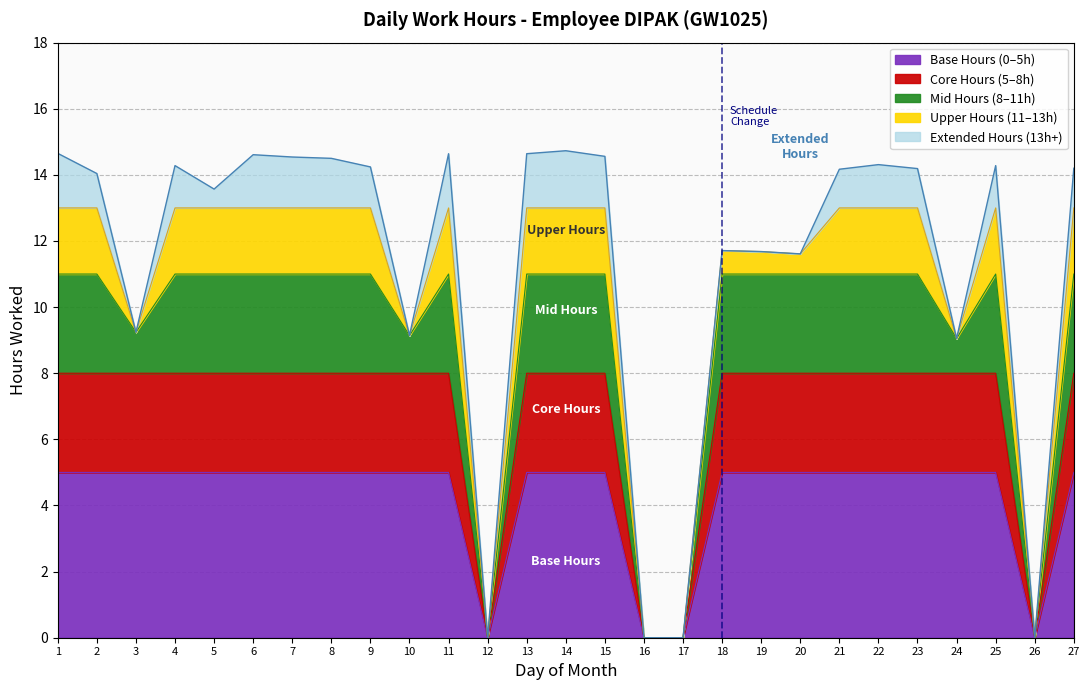

What is the difference between the values at 17 and 7?

14.5